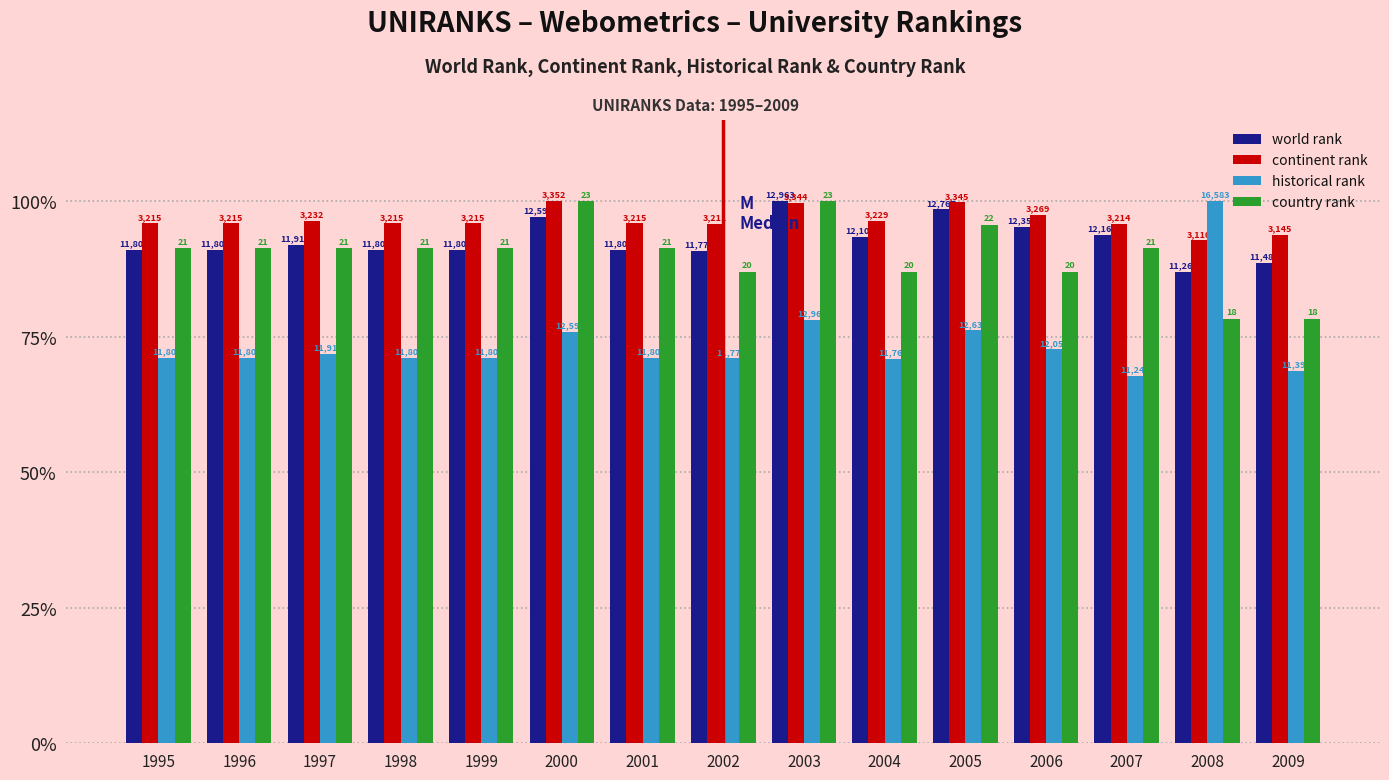

What is the difference between the maximum and minimum values in the world rank series?

13.1